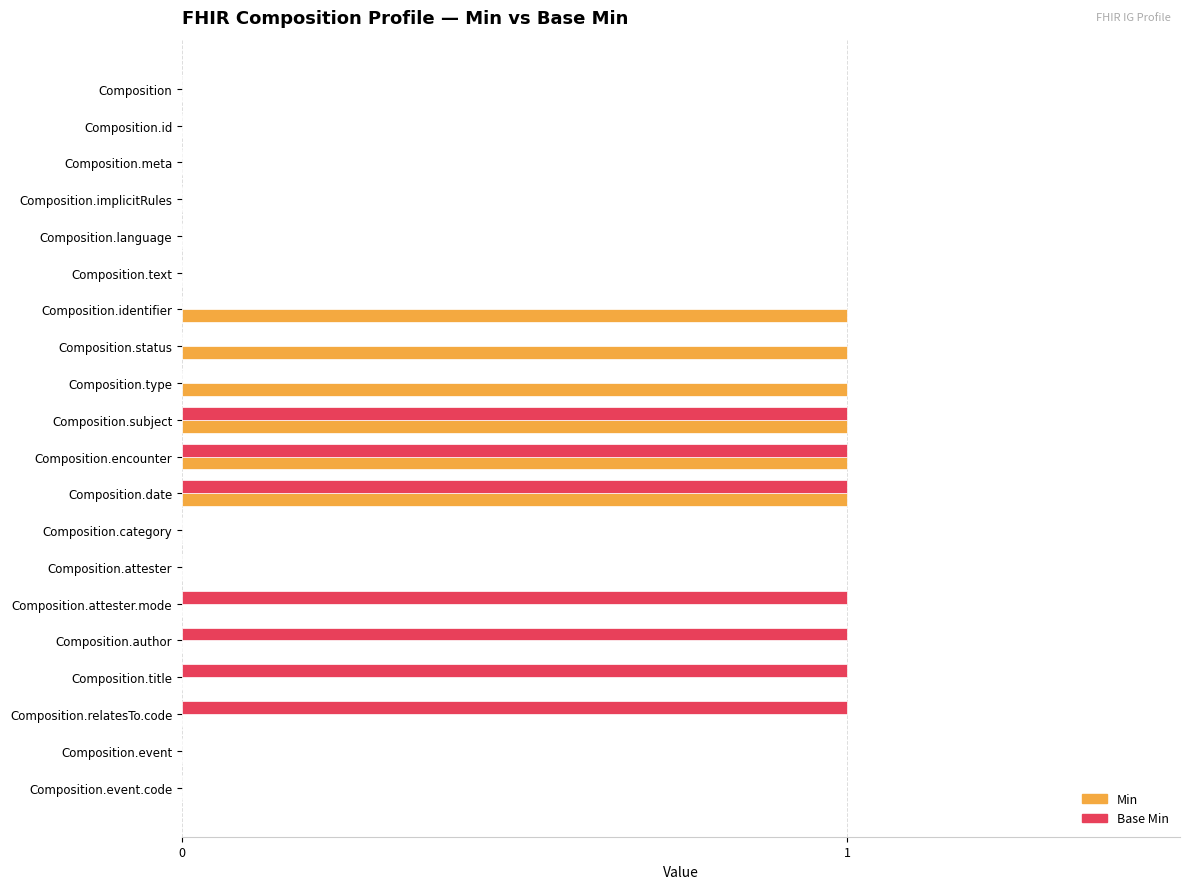

Between Composition.encounter and Composition.author, which series saw the biggest shift?

Min